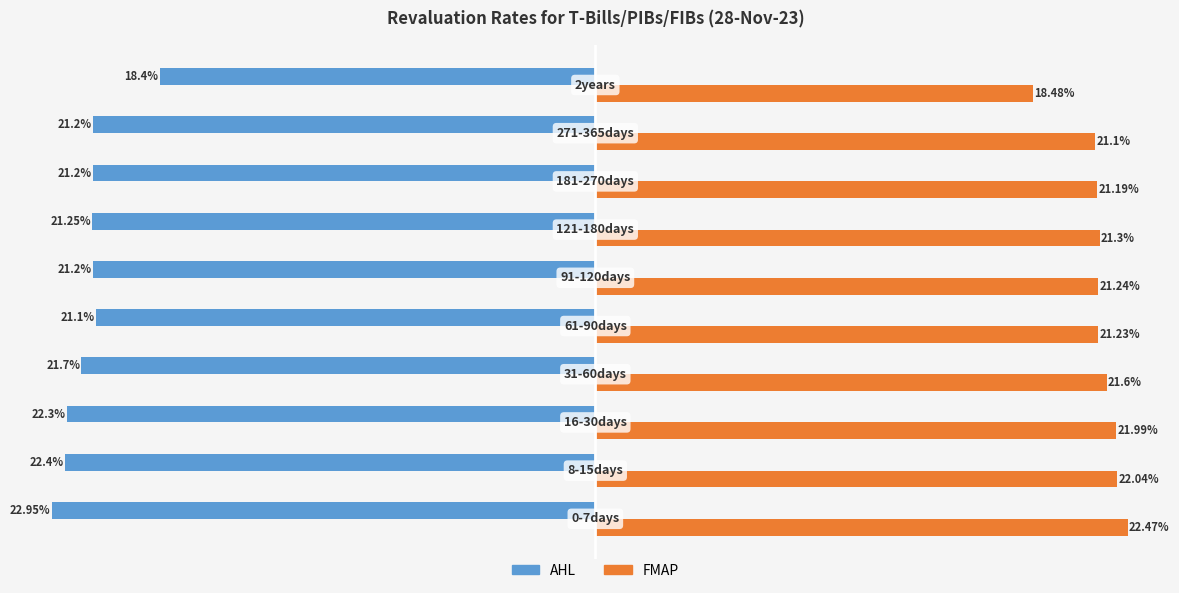

Which series has the widest spread of values?

AHL